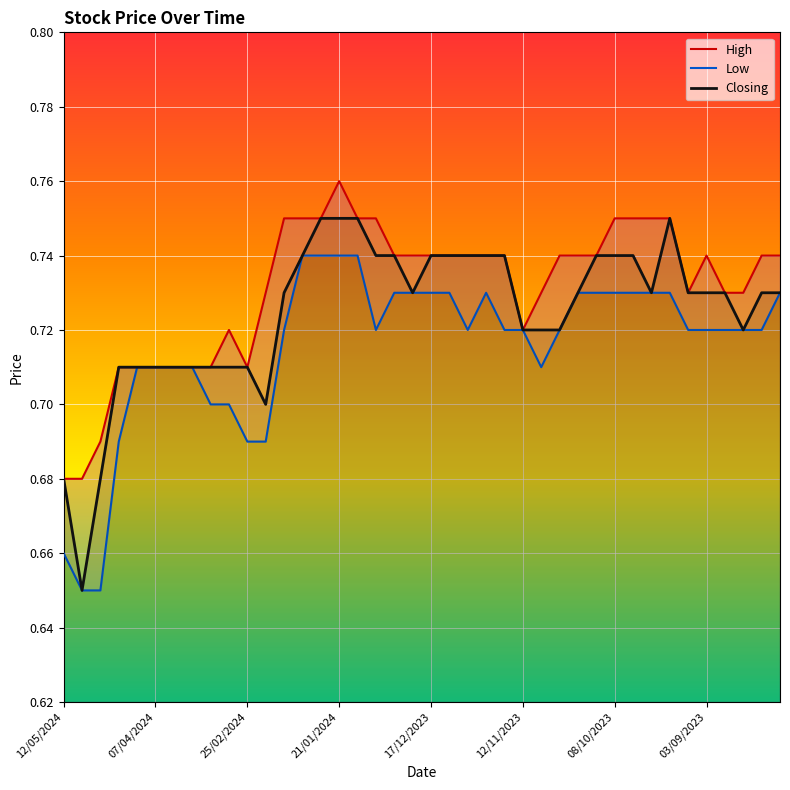

The value of Low at 21 is 0.7. True or false?

True